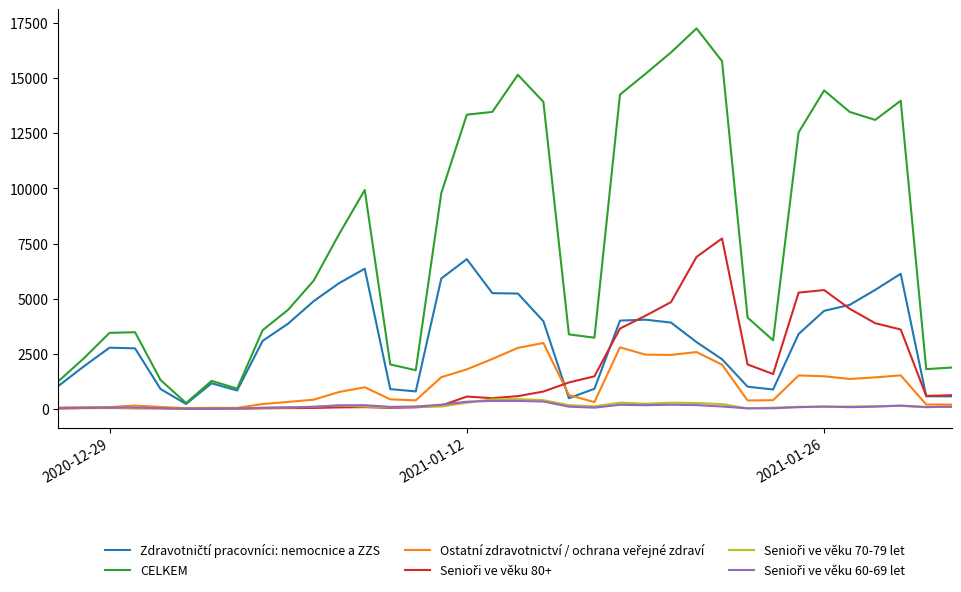

Which series has the largest range (max minus min)?

CELKEM